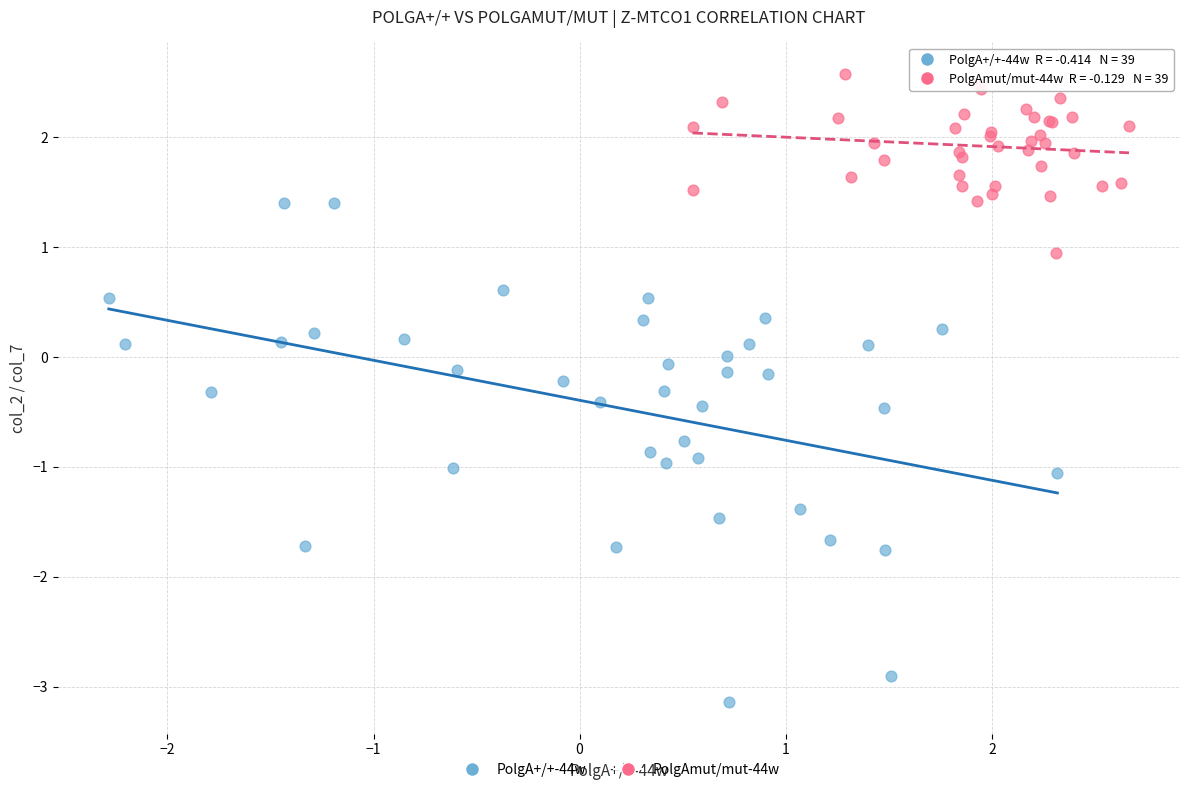

Which series contains the lowest Y value?

PolgA+/+-44w